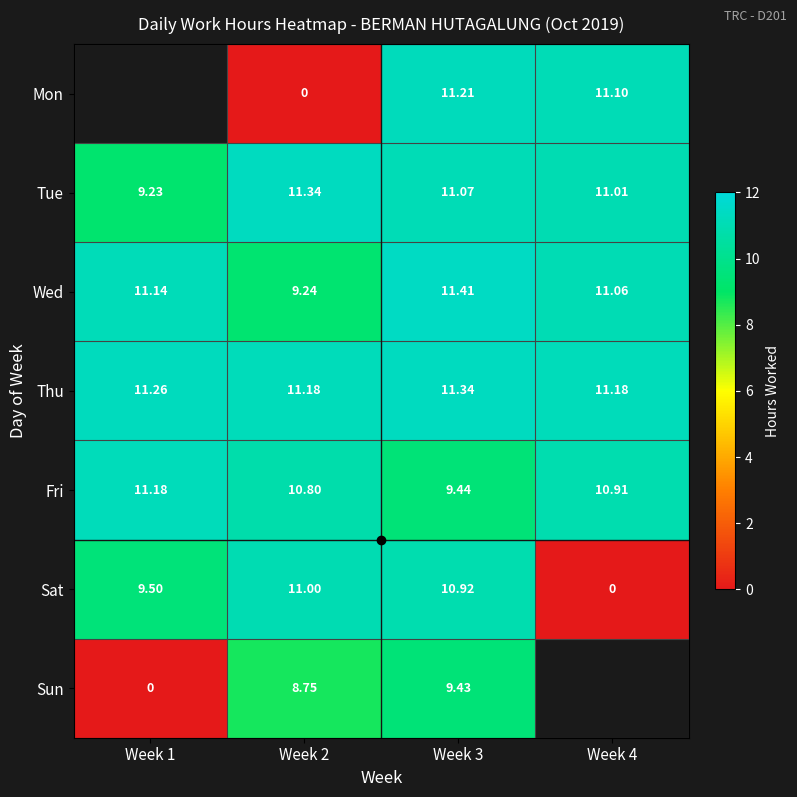

At Week 3, list the series in order from smallest to largest.

Sun, Fri, Sat, Tue, Mon, Thu, Wed